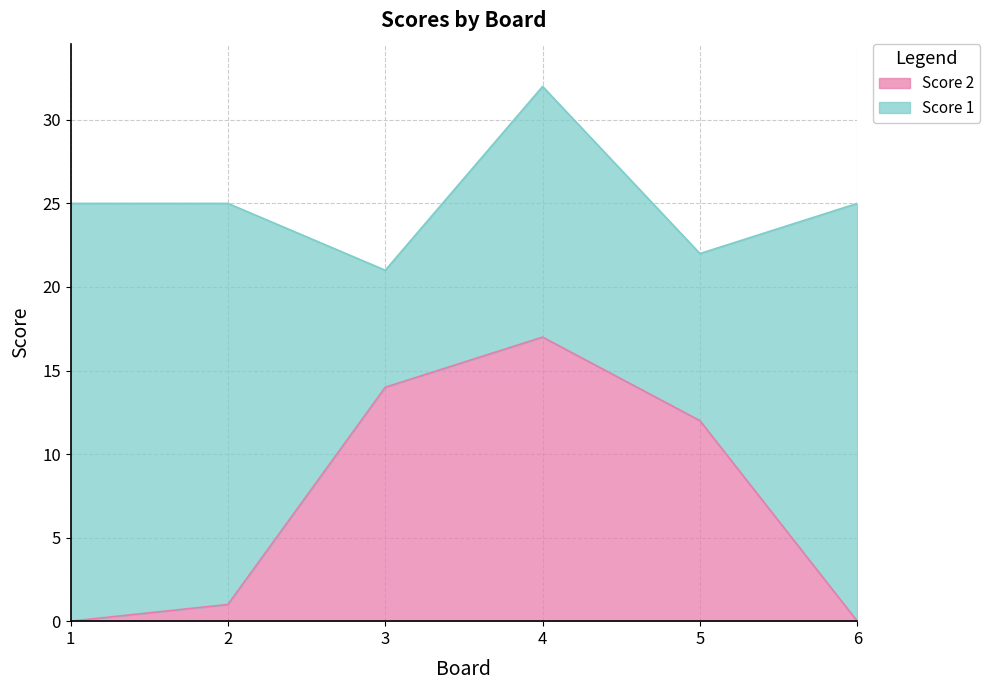

What is the difference between the second highest and second lowest values in the Score 2 series?

14